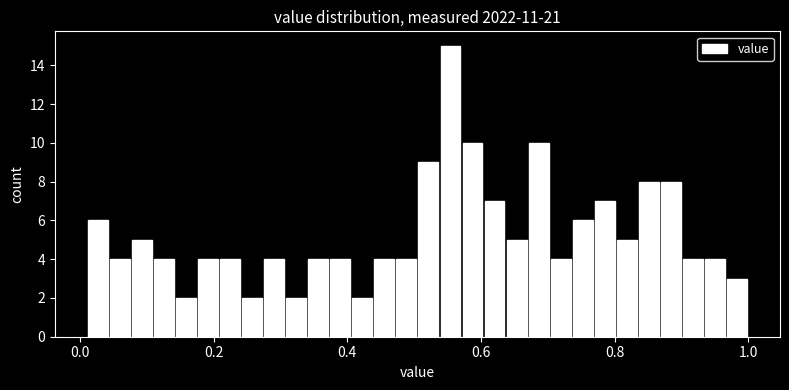

Around what value on the x-axis is the tallest bar? Give the approximate position of its centre, as read against the axis.

0.56